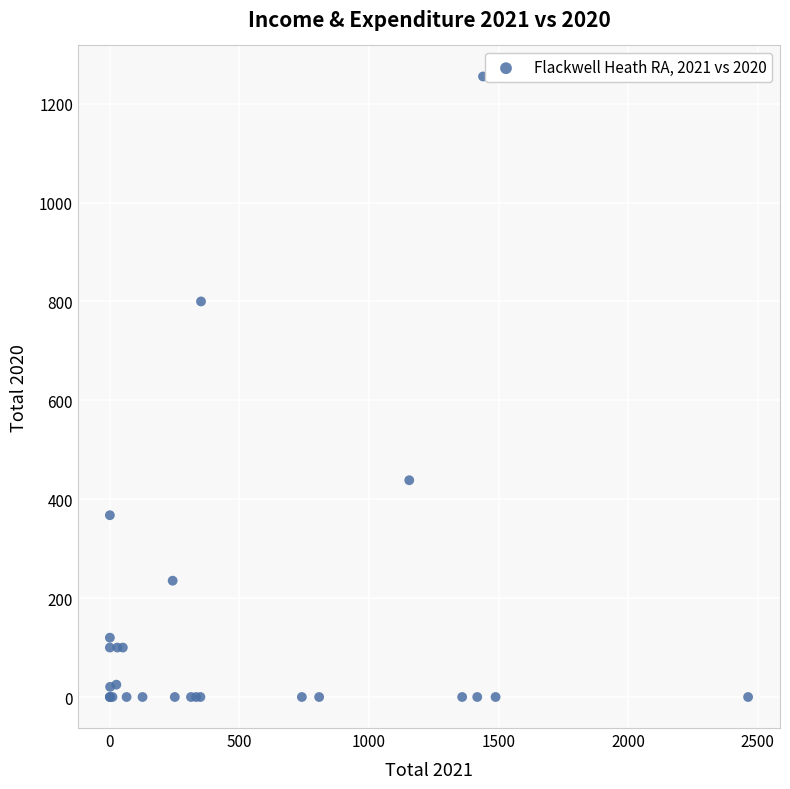

What Y value in the scatter plot is closest to 627?

800.0